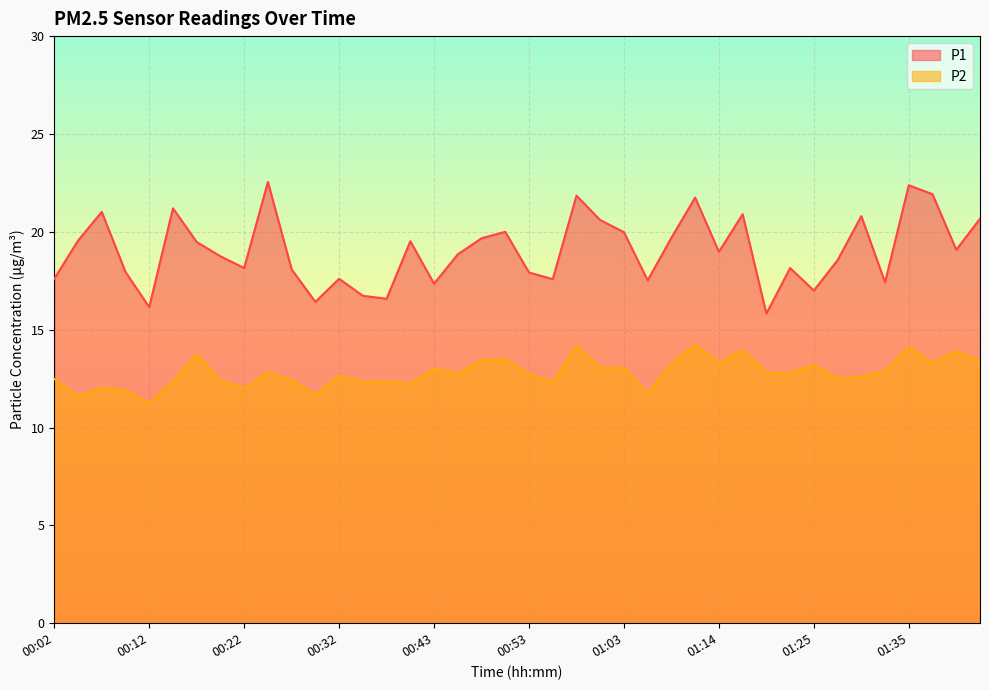

The value of P2 at 00:10 is 11.9. True or false?

True